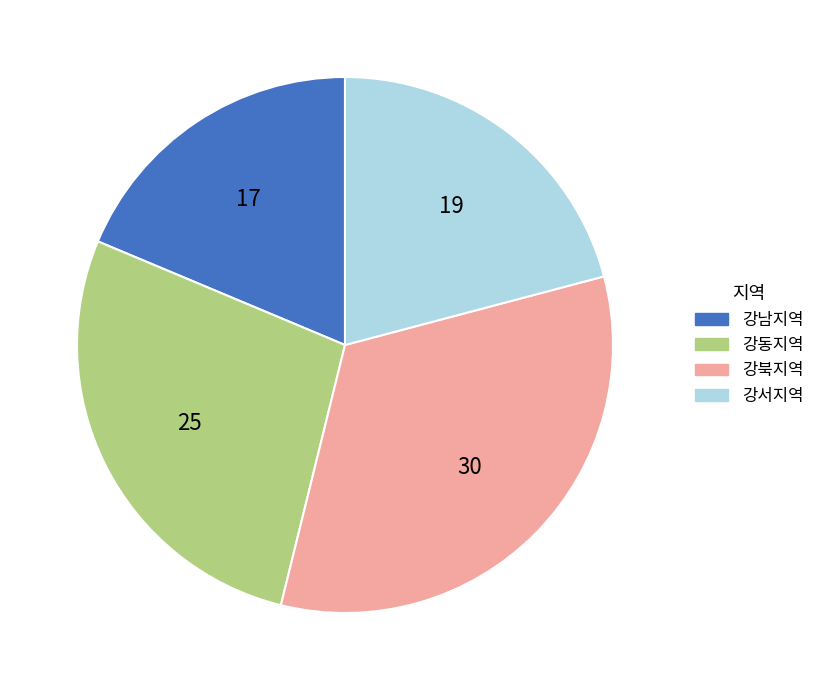

Rank the categories by value from lowest to highest.

강남지역, 강서지역, 강동지역, 강북지역